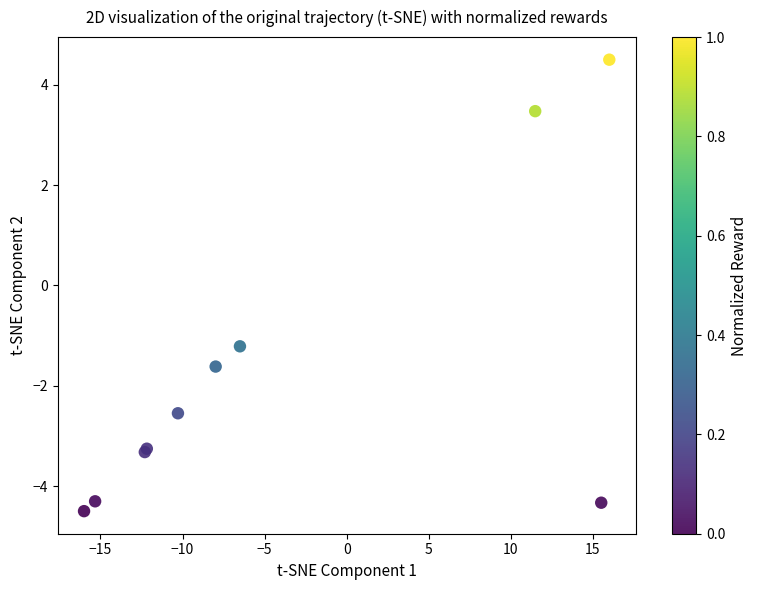

What Y value in the scatter plot is closest to 0?

-1.2